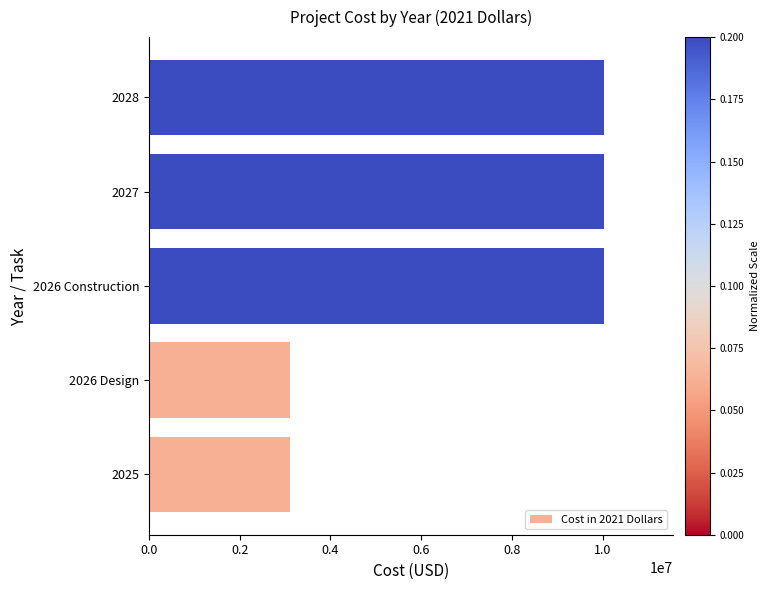

Does the chart contain stacked bars?

No